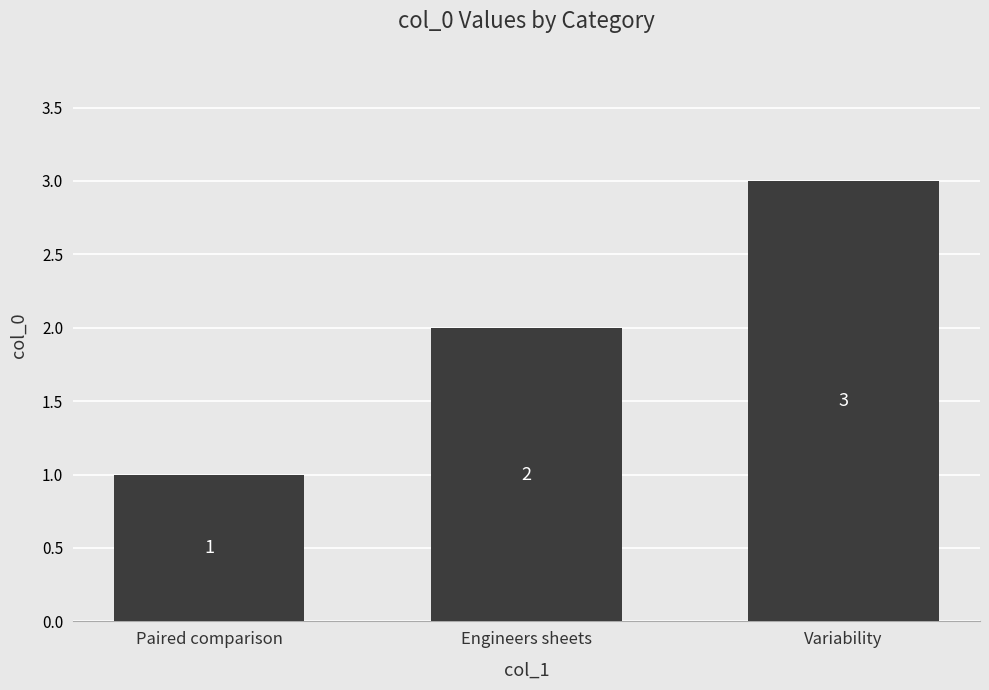

At which category does the chart reach its minimum across all series?

Paired comparison